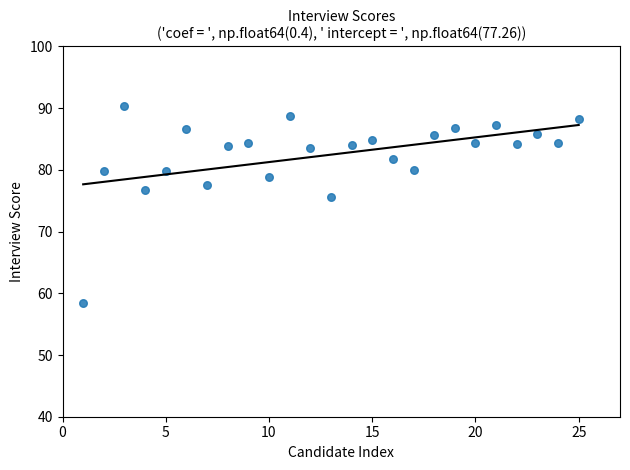

What Y value in the scatter plot is closest to 74?

75.6